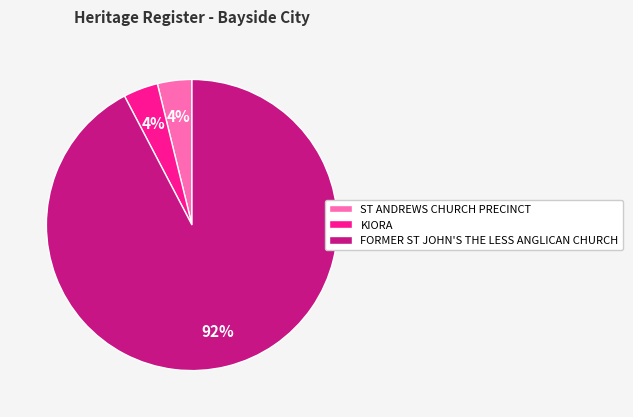

Count the number of slices in the pie.

3